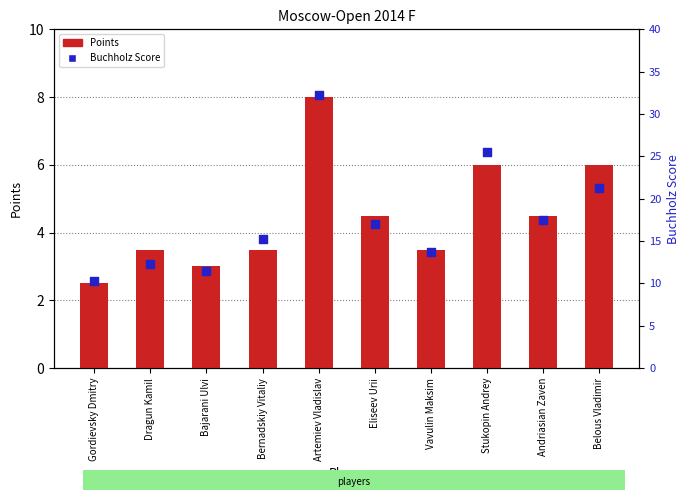

Is the value of Points at Dragun Kamil greater than the value of Buchholz Score at Dragun Kamil?

No